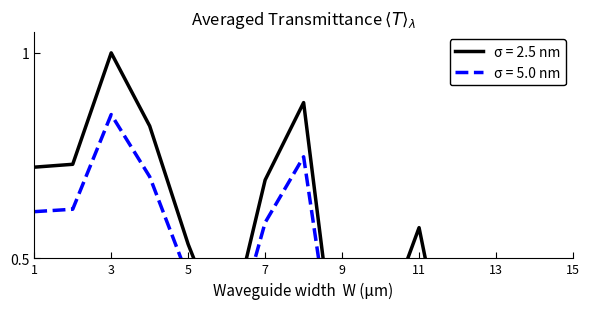

Does the chart display data point markers on the line(s)?

No